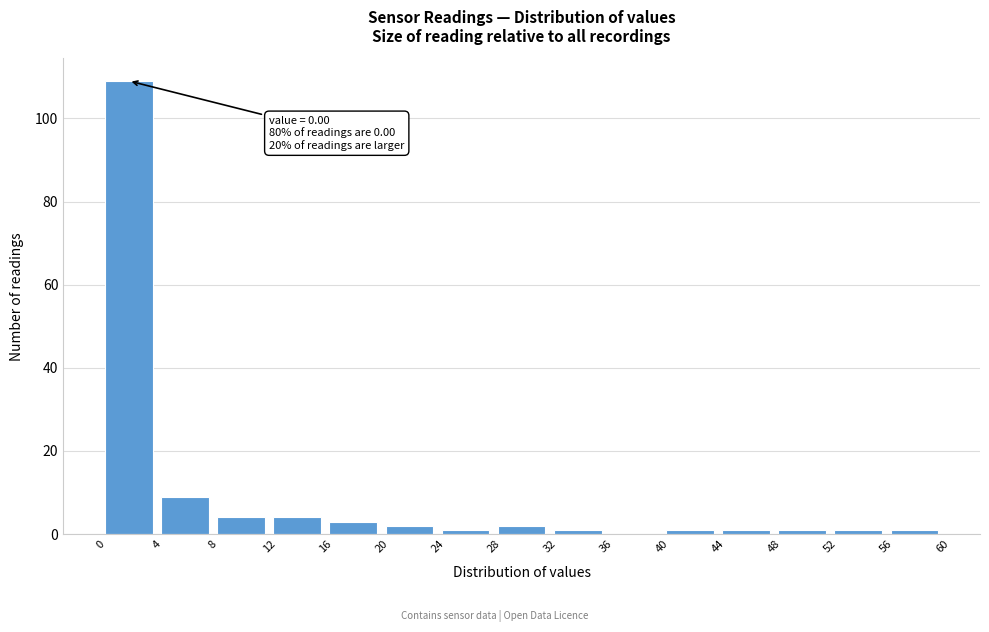

Which range on the x-axis has the tallest bar?

0 to 4